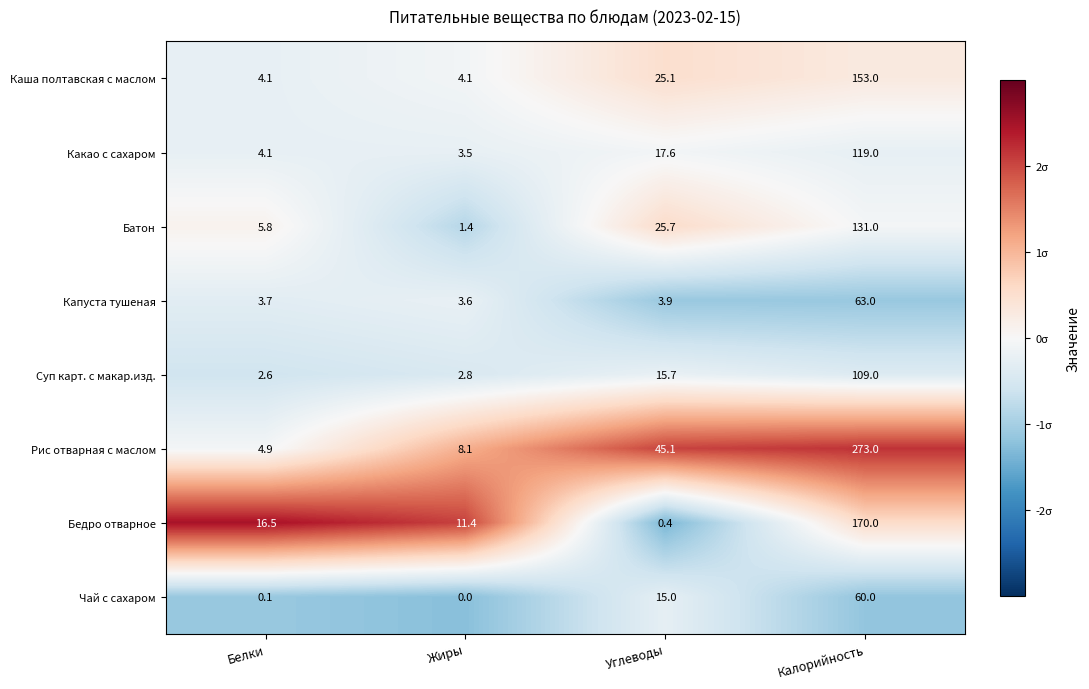

How many distinct data groups are displayed?

8